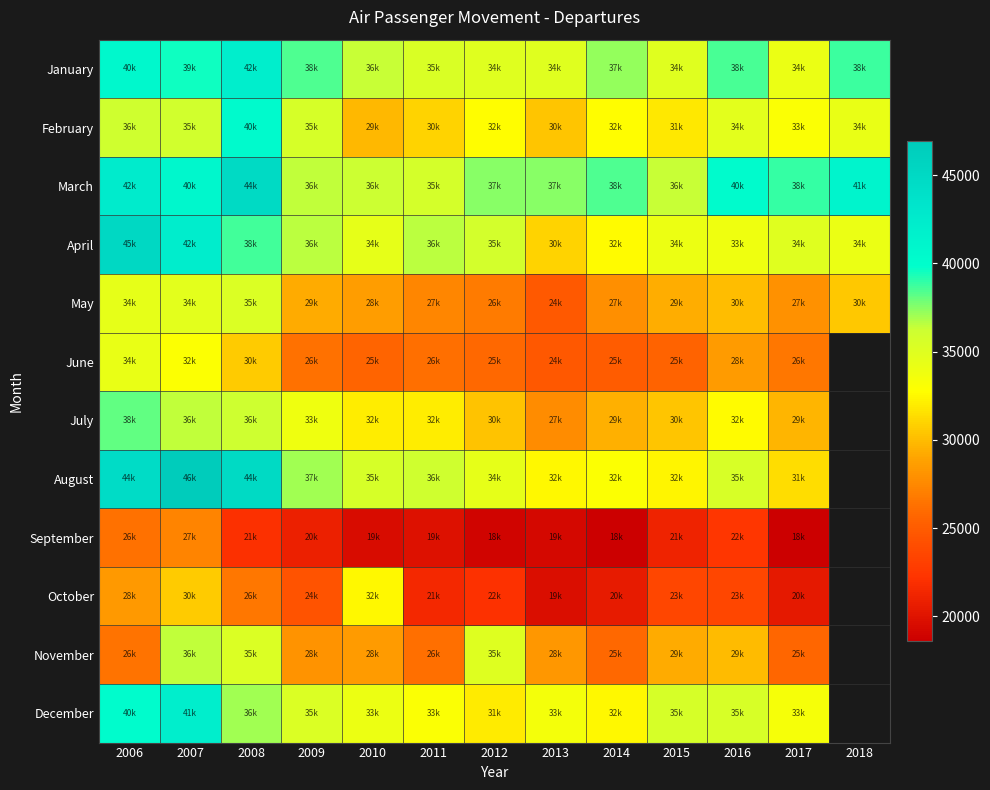

Which series changed the most between 2007 and 2015?

August